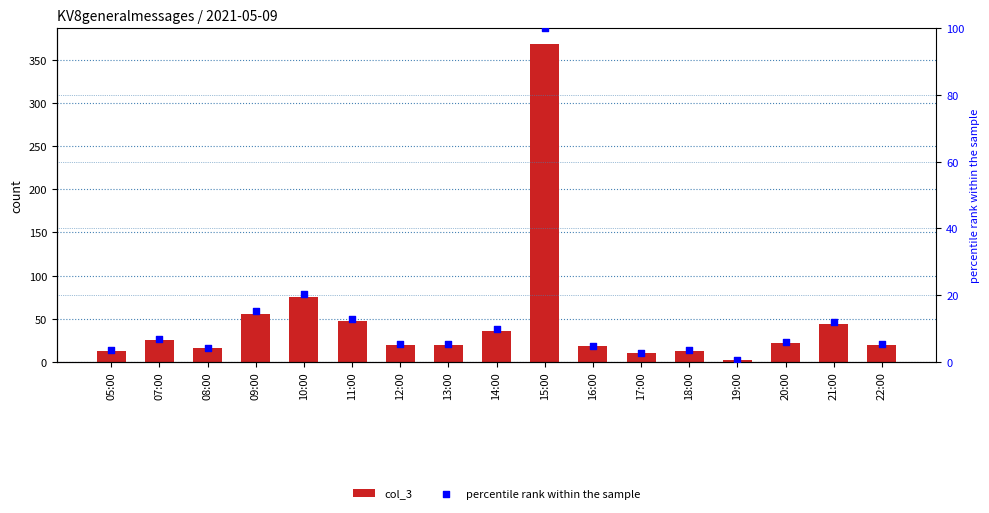

Which series has the largest Y range (max minus min)?

col_3